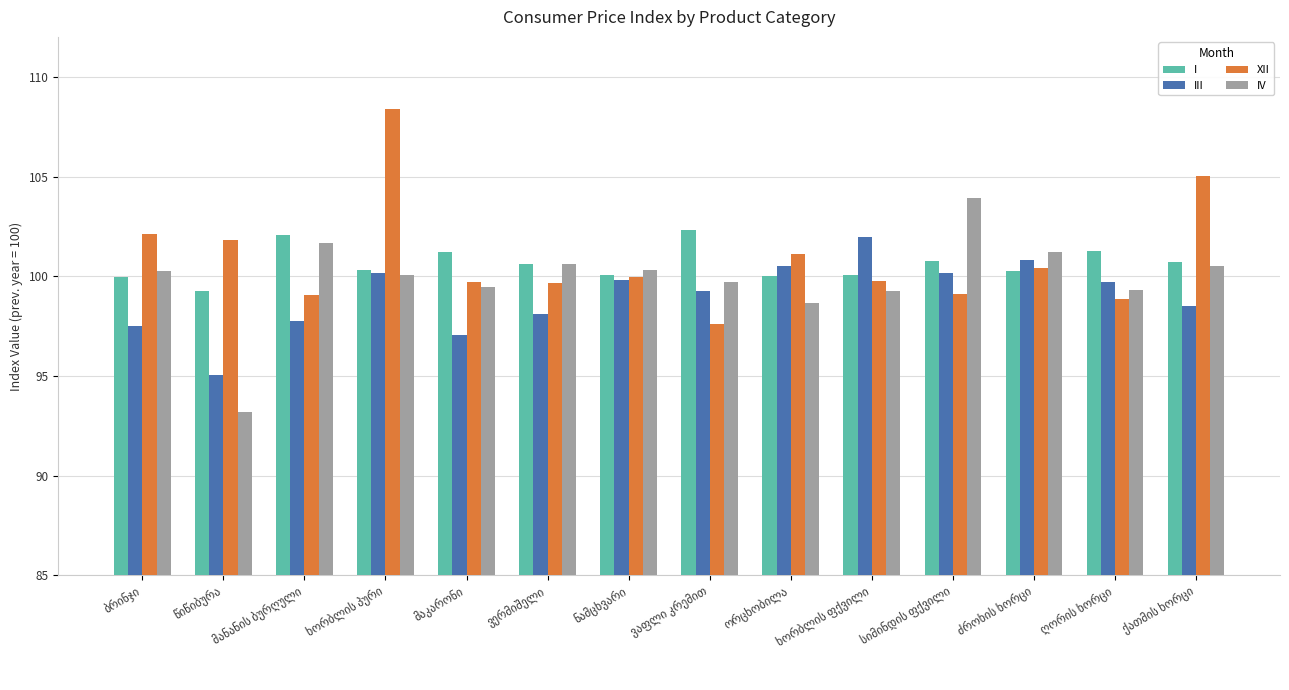

What are all the series names shown in the legend?

I, III, XII, IV